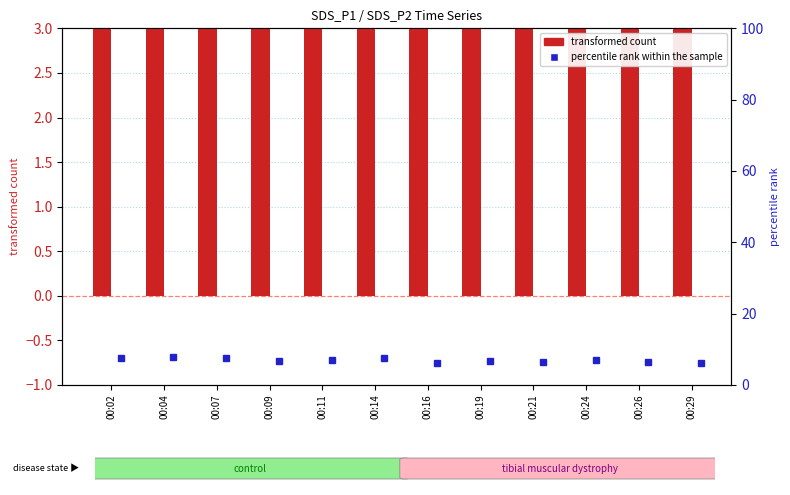

What are all the series names shown in the legend?

transformed count, percentile rank within the sample